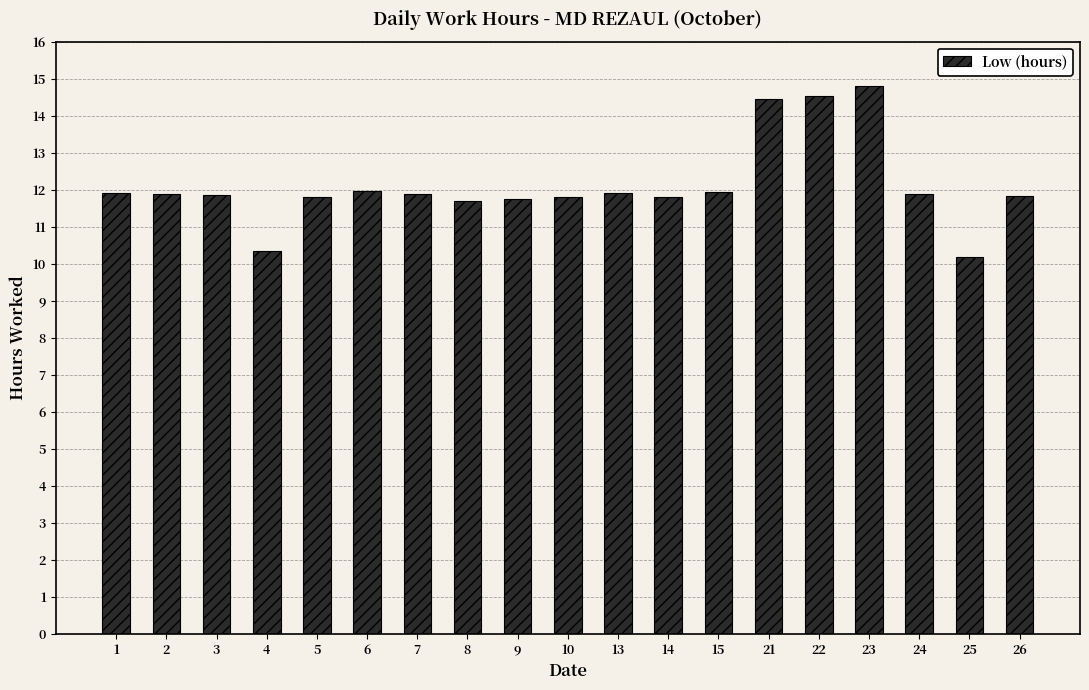

What is the value of the 15th bar from the left?

14.5